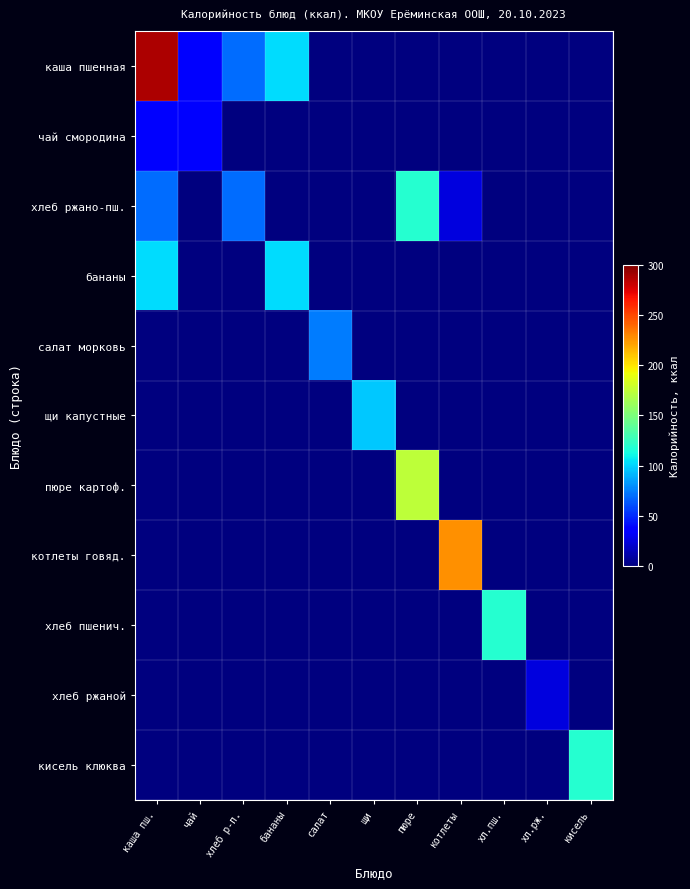

Which label corresponds to the smallest value in the chart?

салат